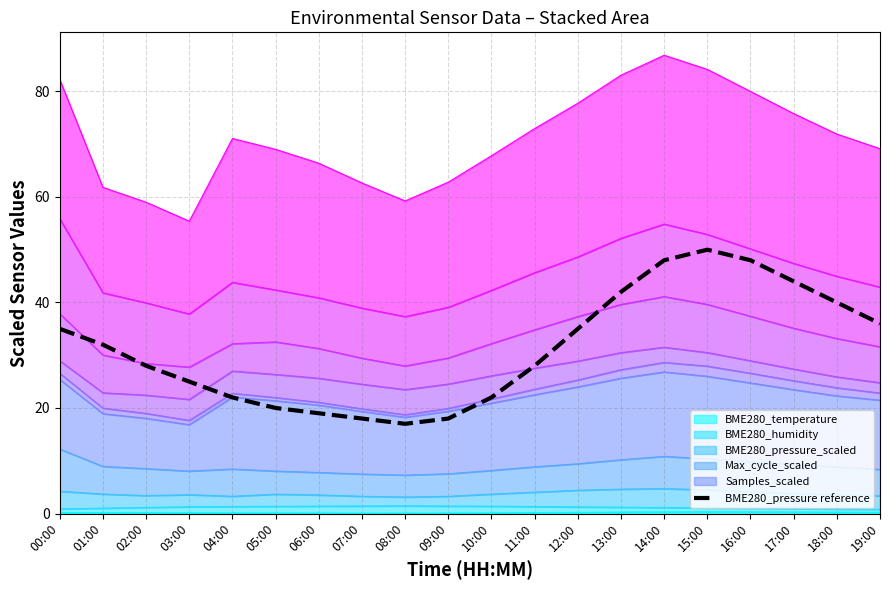

Count the number of categories in the chart.

20